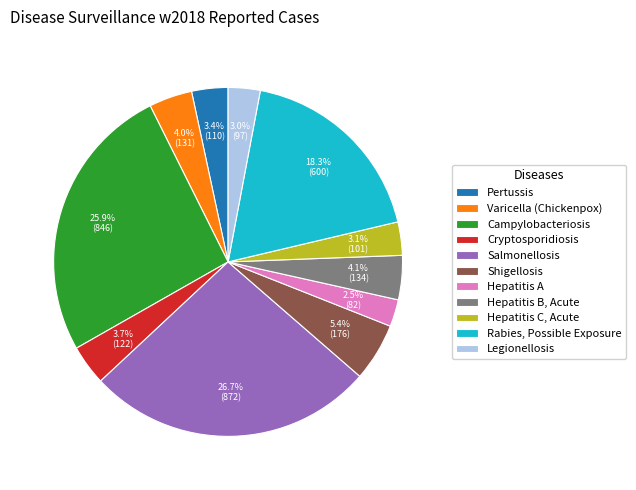

What portion of the pie excludes Varicella (Chickenpox)?

96.0%